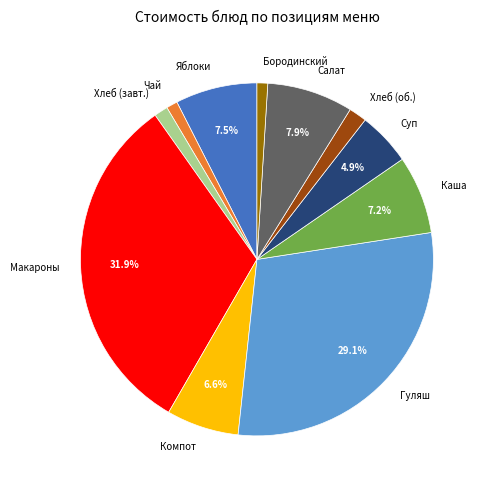

Does Каша represent more than half of the total?

No